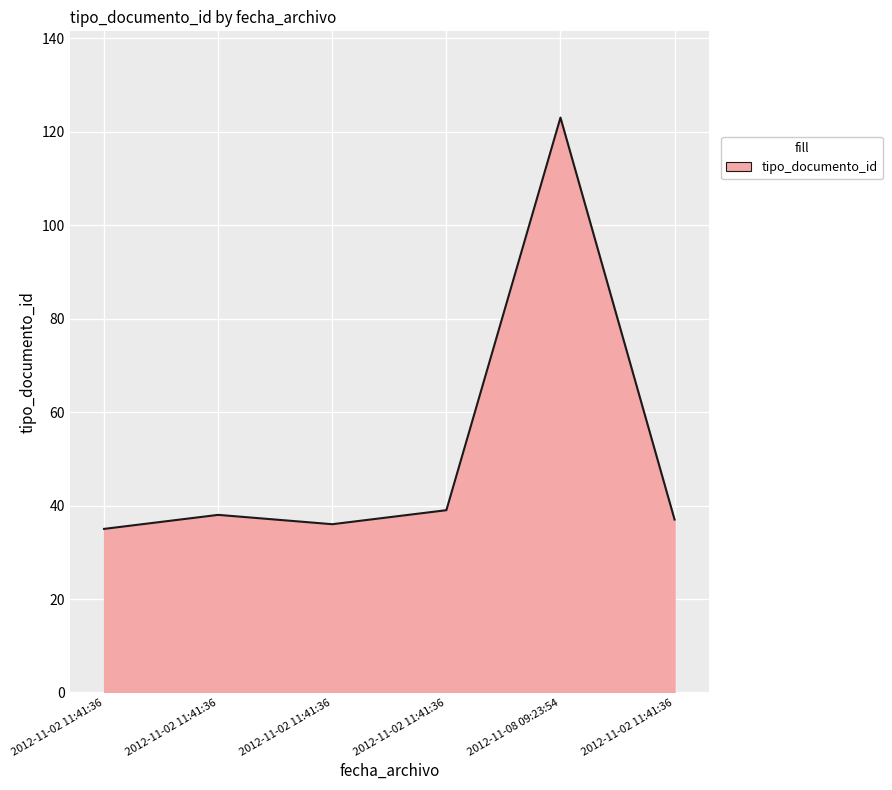

Does the chart display data point markers on the line(s)?

No